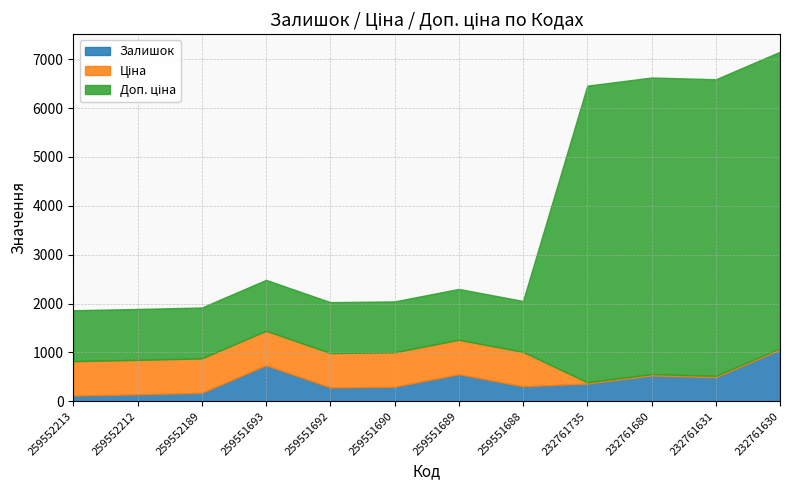

How many interior local valleys does the Залишок series have?

3